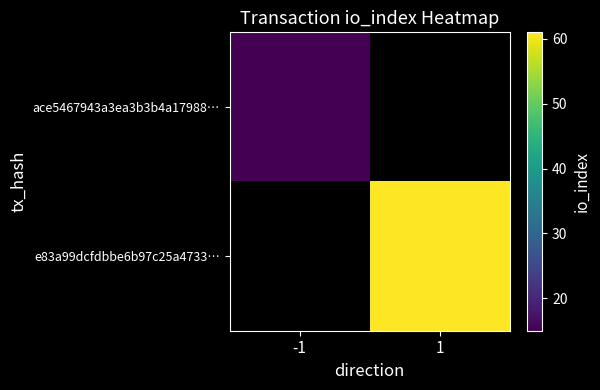

How many distinct data groups are displayed?

2